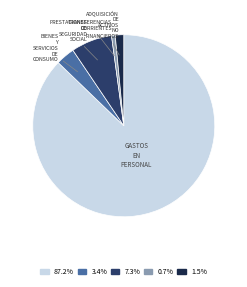

Is there a majority slice in this chart?

Yes